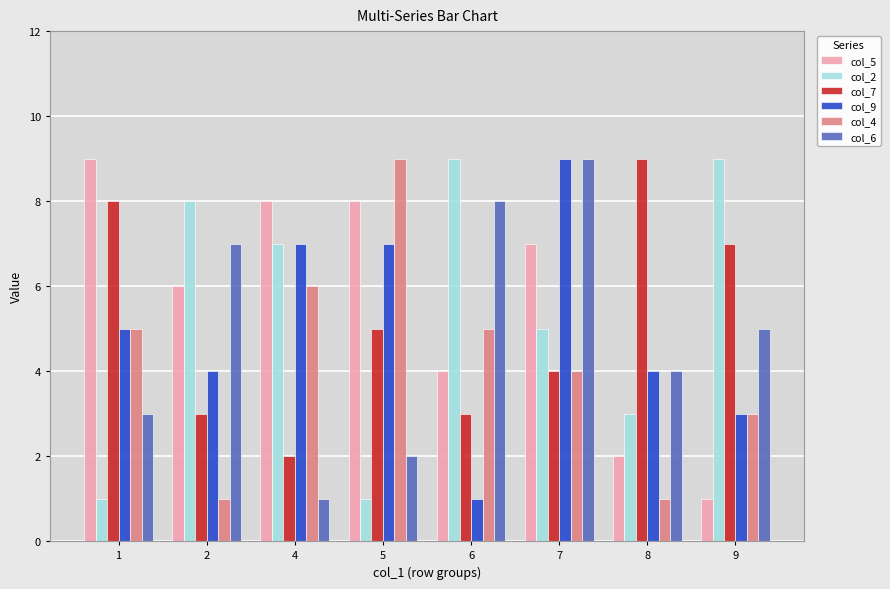

What is the value of the col_5 bar at the 8th from the left?

1